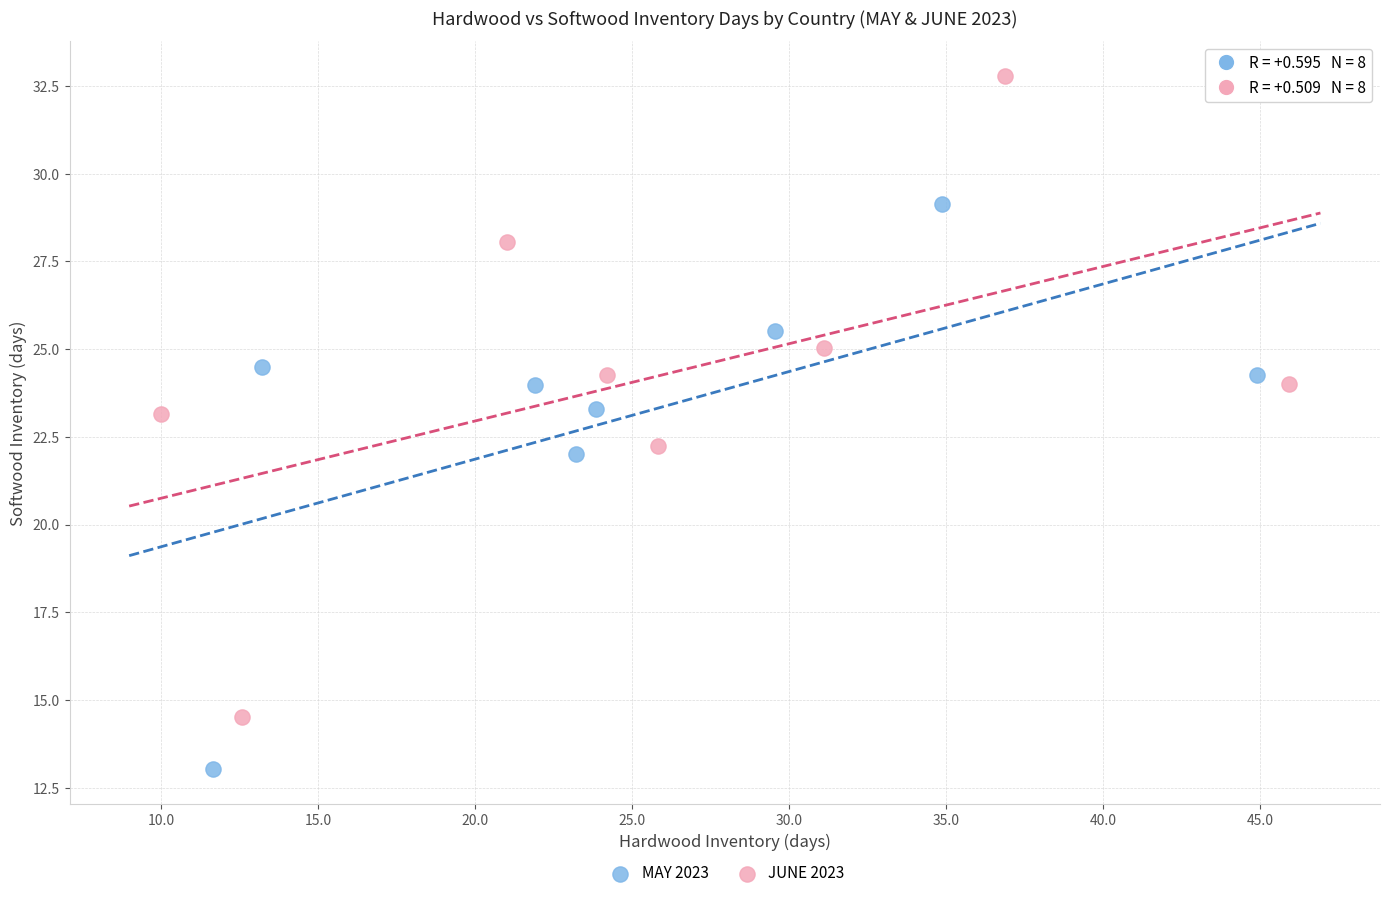

Which series has the largest Y range (max minus min)?

JUNE 2023